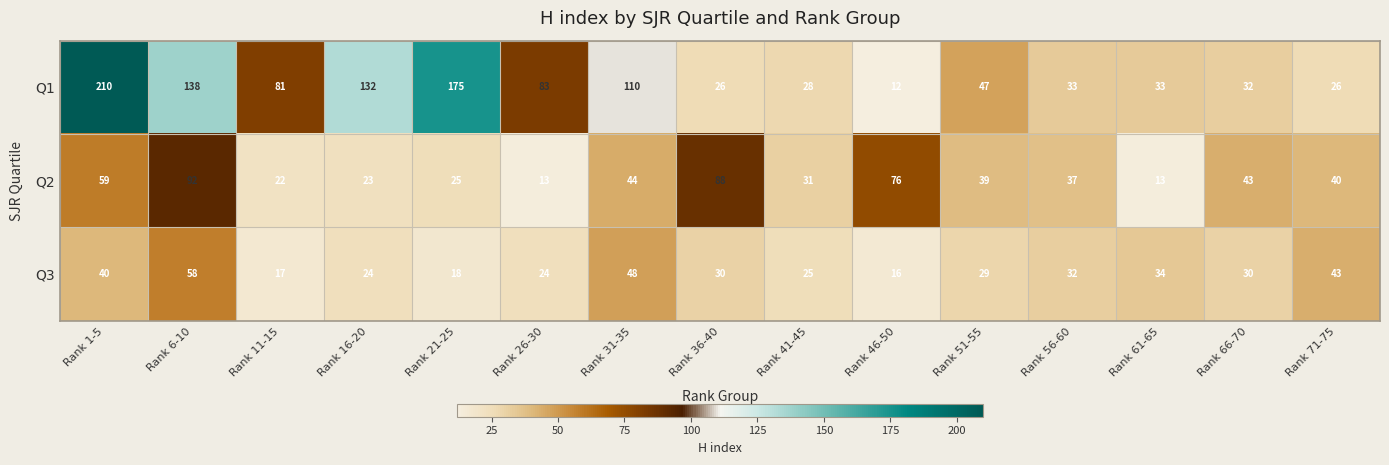

Which series changed the most between Rank 11-15 and Rank 46-50?

Q1